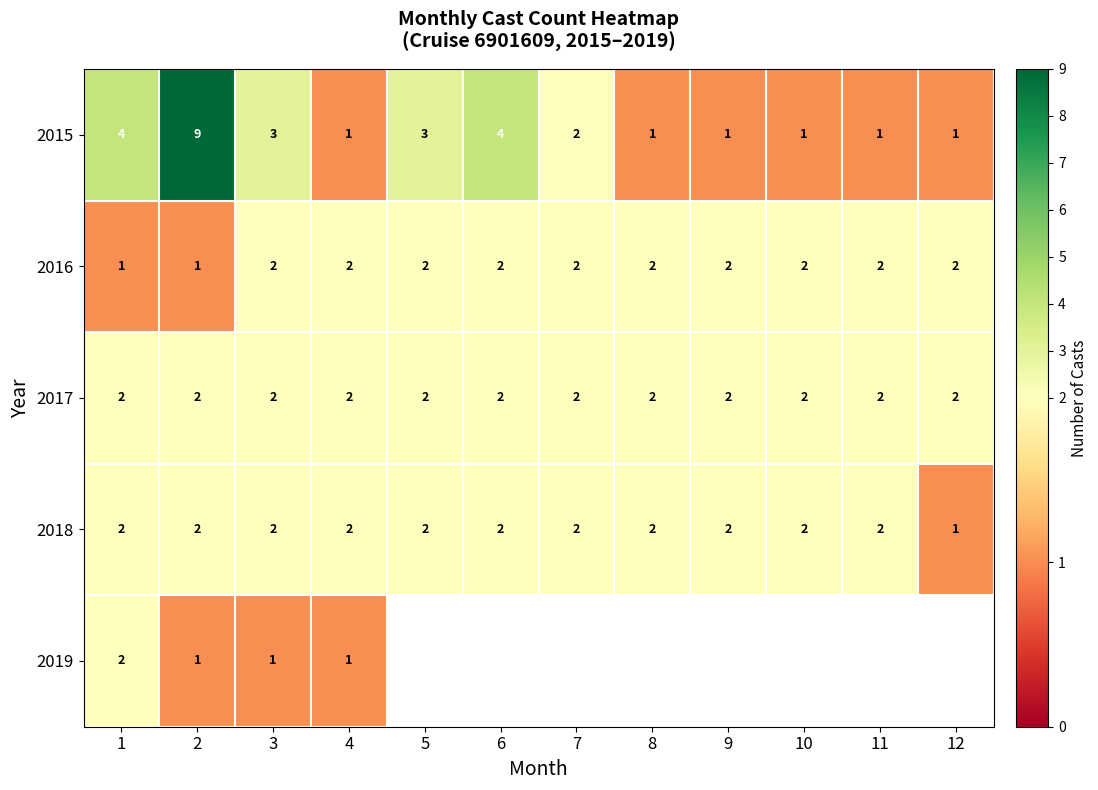

At which category is the sum across all series the highest?

2